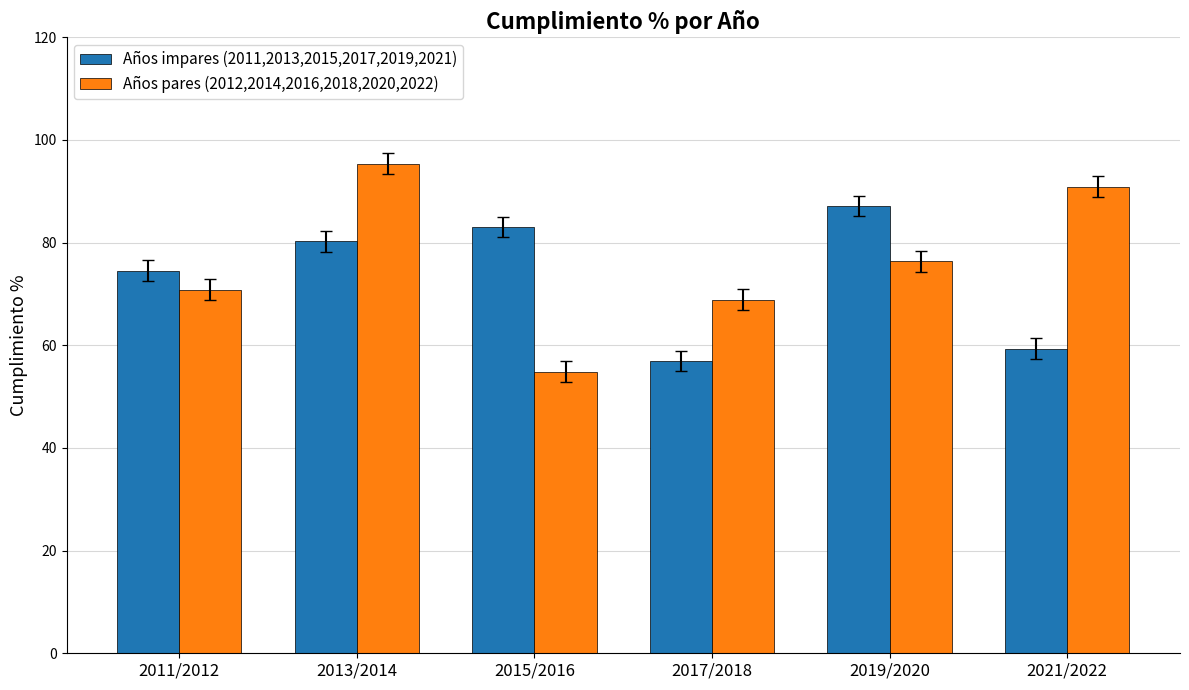

How many bars are there in total?

12